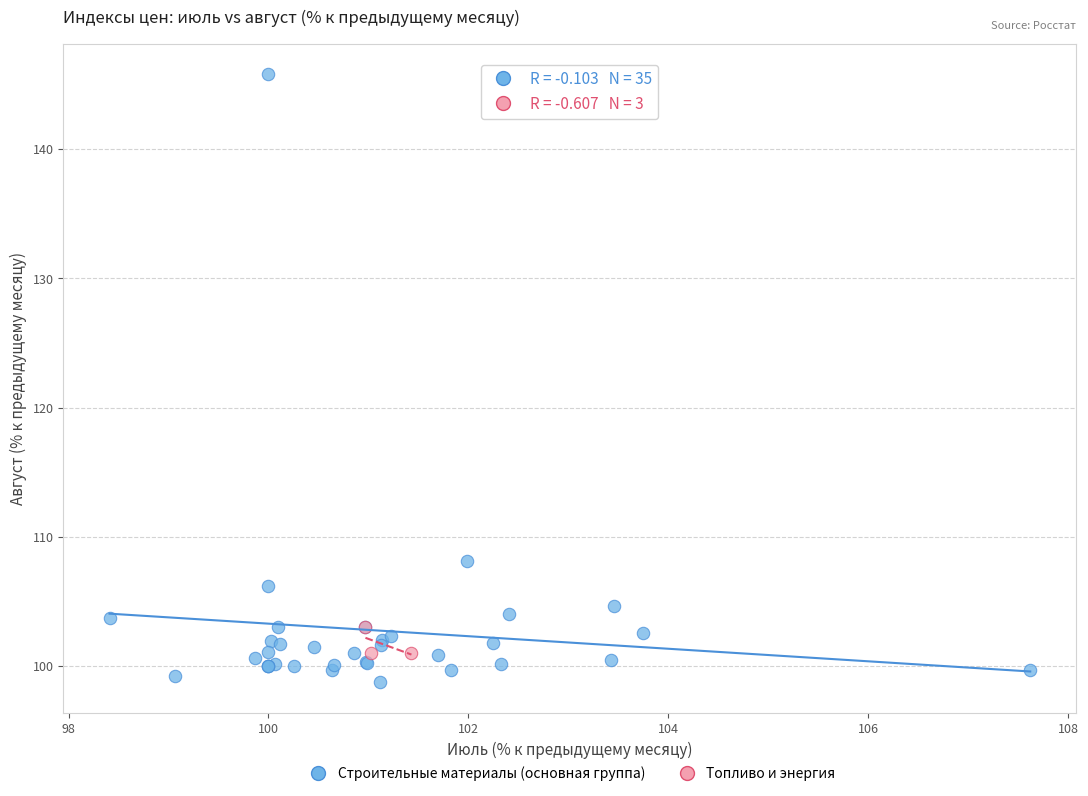

Which series contains the lowest Y value?

Строительные материалы (основная группа)